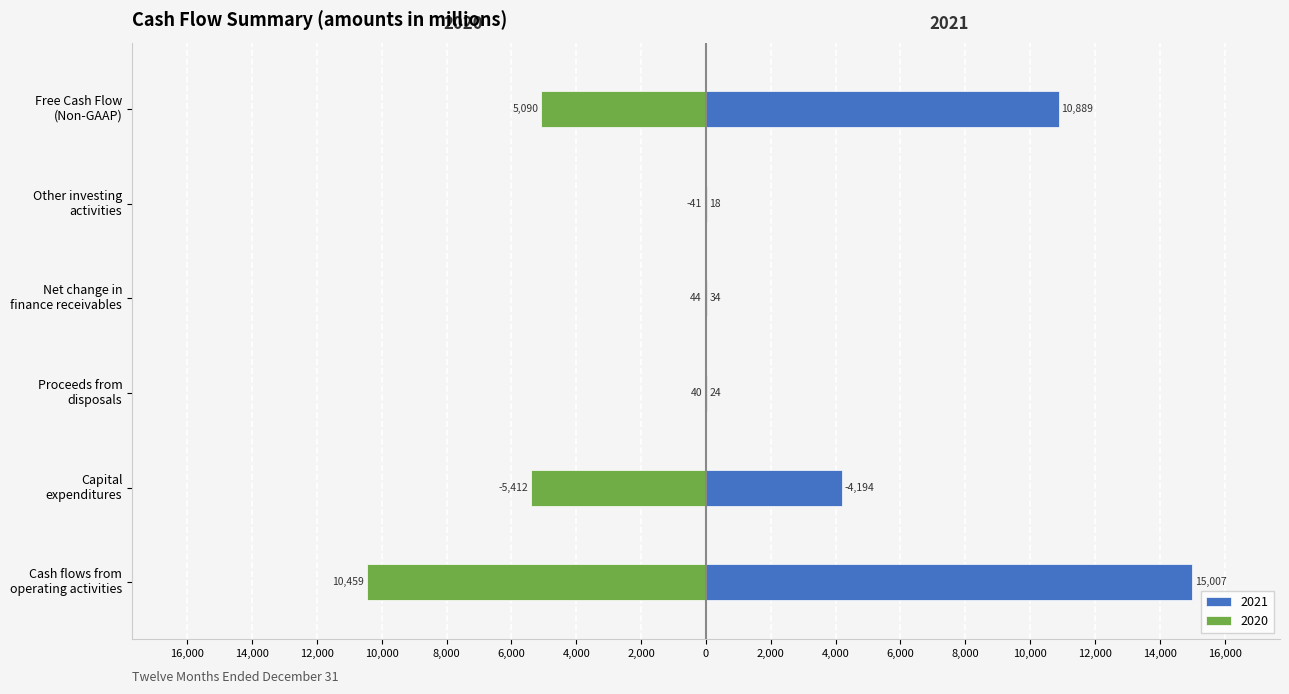

What is the difference between the maximum and minimum values in the 2021 series?

19201